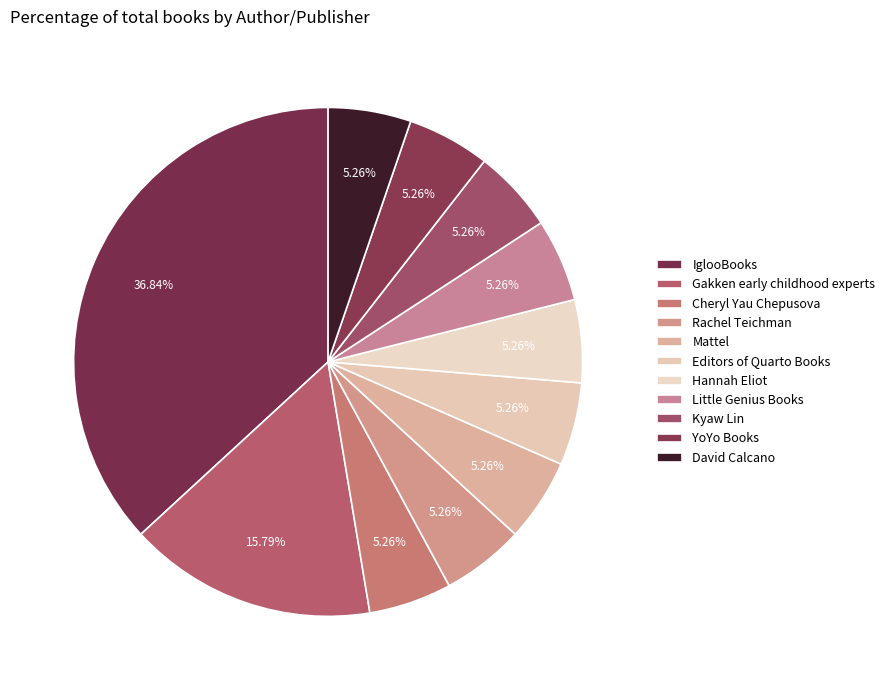

To the nearest percent, what is the combined percentage of YoYo Books and IglooBooks?

42%